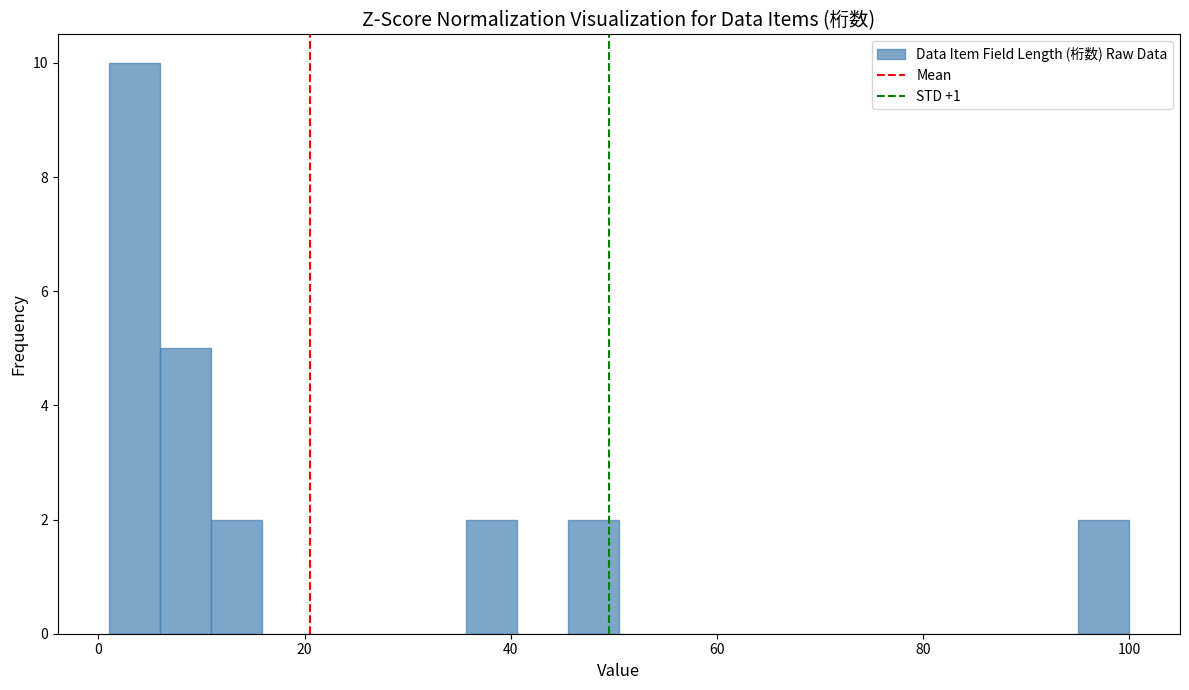

Read against the x-axis, roughly where is the centre of the tallest bar?

4